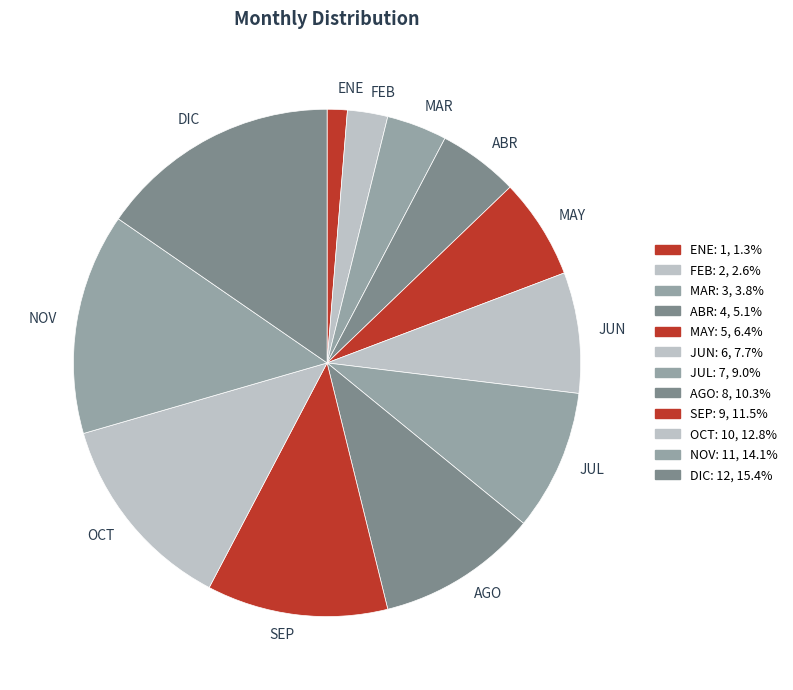

Rank the categories by value from highest to lowest.

DIC, NOV, OCT, SEP, AGO, JUL, JUN, MAY, ABR, MAR, FEB, ENE